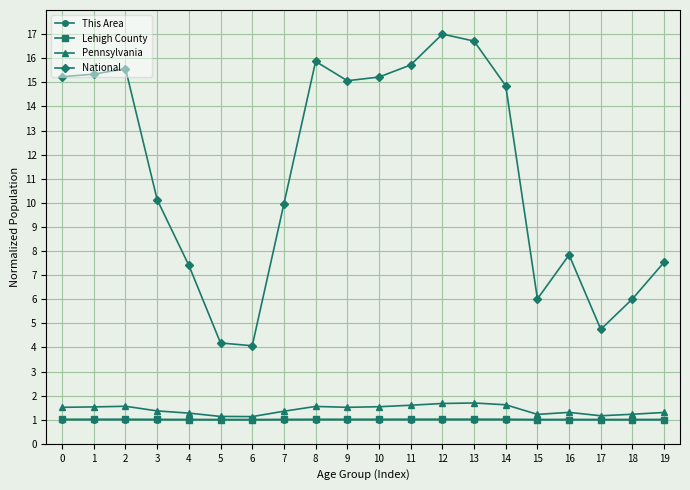

True or false: National and This Area intersect in this chart.

False